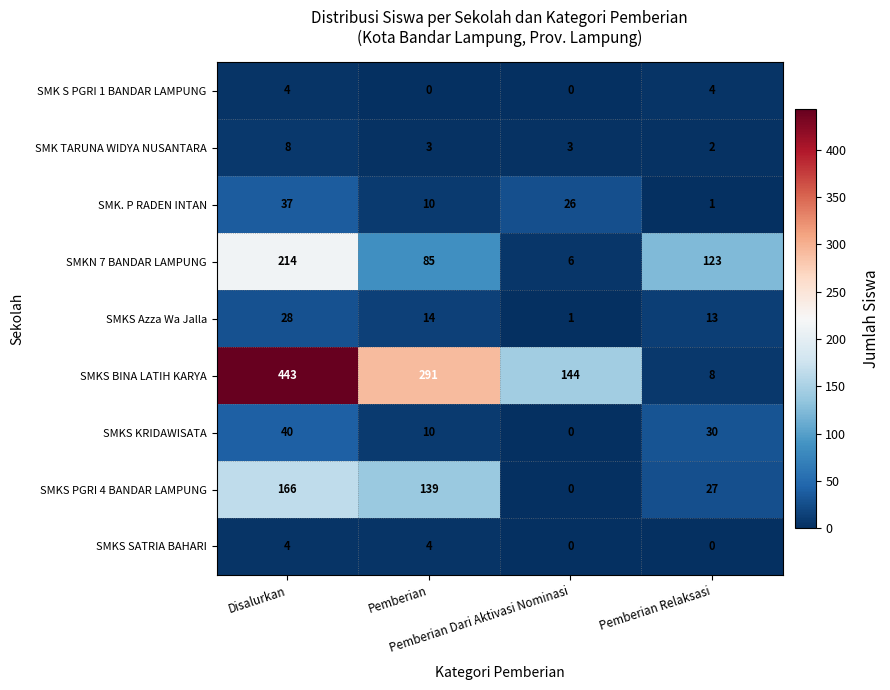

What is the average value of the SMK TARUNA WIDYA NUSANTARA series?

4